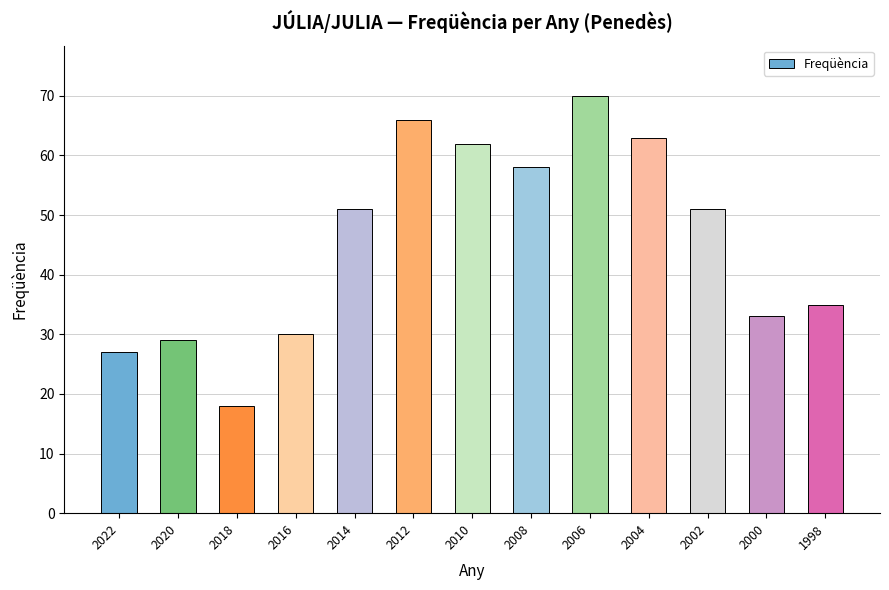

Reading right to left, extract all data points from this chart.

35	33	51	63	70	58	62	66	51	30	18	29	27